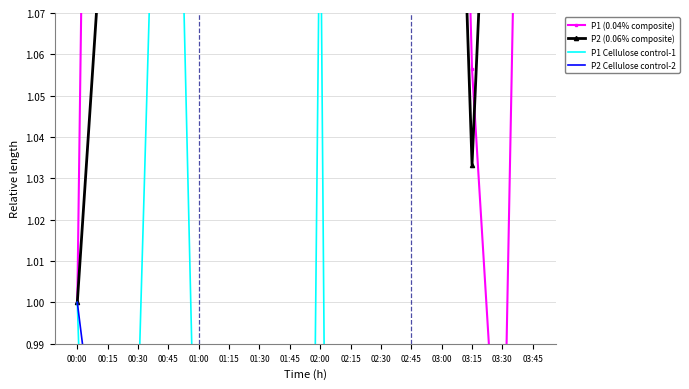

At 03:00, list the series in order from smallest to largest.

P1 Cellulose control-1, P2 Cellulose control-2, P2 (0.06% composite), P1 (0.04% composite)